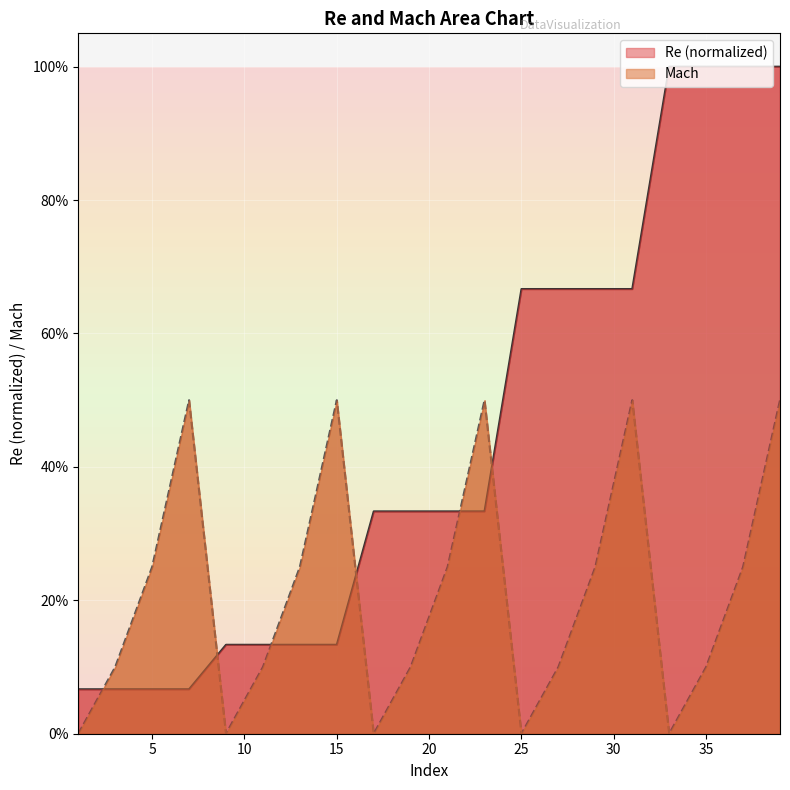

How many series are shown in this chart?

2